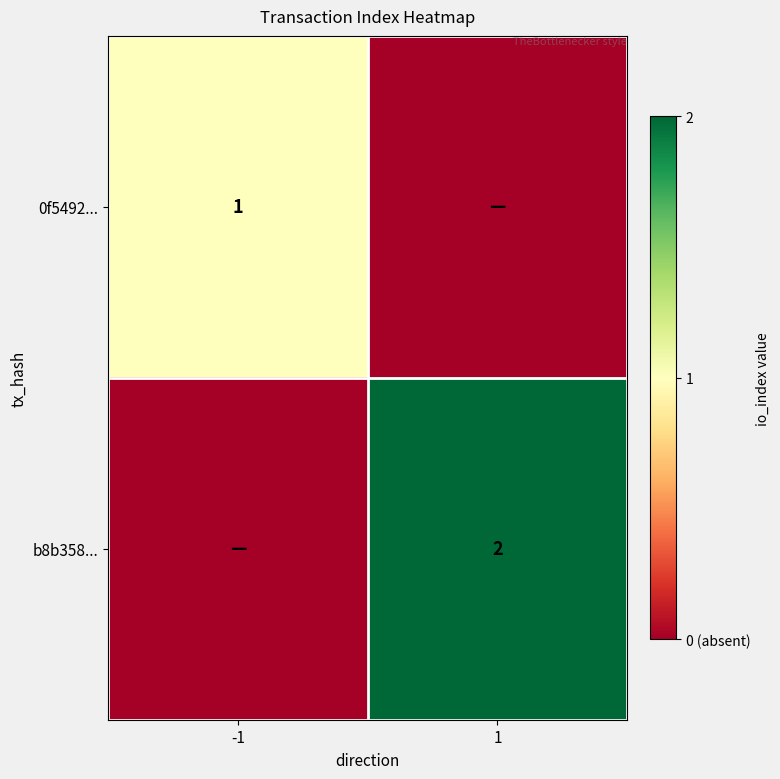

True or false: b8b358... has a value of 3 at 1.

False